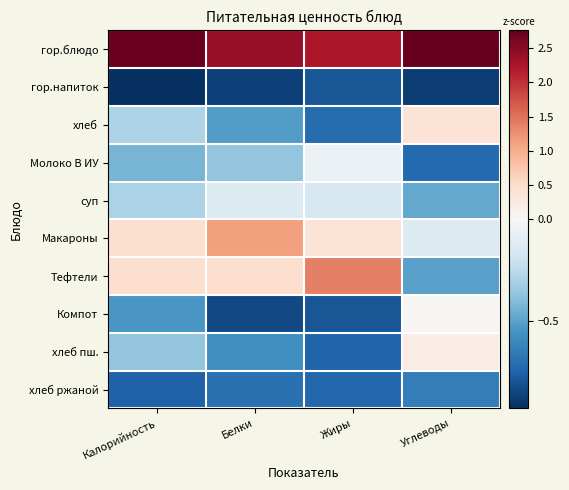

Reading left to right, what are all the values shown in this chart?

гор.блюдо: Калорийность=2.7	Белки=2.4	Жиры=2.2	Углеводы=2.8
гор.напиток: Калорийность=-0.9	Белки=-0.9	Жиры=-0.8	Углеводы=-0.9
хлеб: Калорийность=-0.3	Белки=-0.5	Жиры=-0.7	Углеводы=0.4
Молоко В ИУ: Калорийность=-0.4	Белки=-0.4	Жиры=-0.1	Углеводы=-0.7
суп: Калорийность=-0.3	Белки=-0.1	Жиры=-0.2	Углеводы=-0.5
Макароны: Калорийность=0.4	Белки=1.1	Жиры=0.4	Углеводы=-0.1
Тефтели: Калорийность=0.5	Белки=0.5	Жиры=1.4	Углеводы=-0.5
Компот: Калорийность=-0.5	Белки=-0.8	Жиры=-0.8	Углеводы=0.0
хлеб пш.: Калорийность=-0.4	Белки=-0.6	Жиры=-0.7	Углеводы=0.2
хлеб ржаной: Калорийность=-0.8	Белки=-0.7	Жиры=-0.7	Углеводы=-0.6